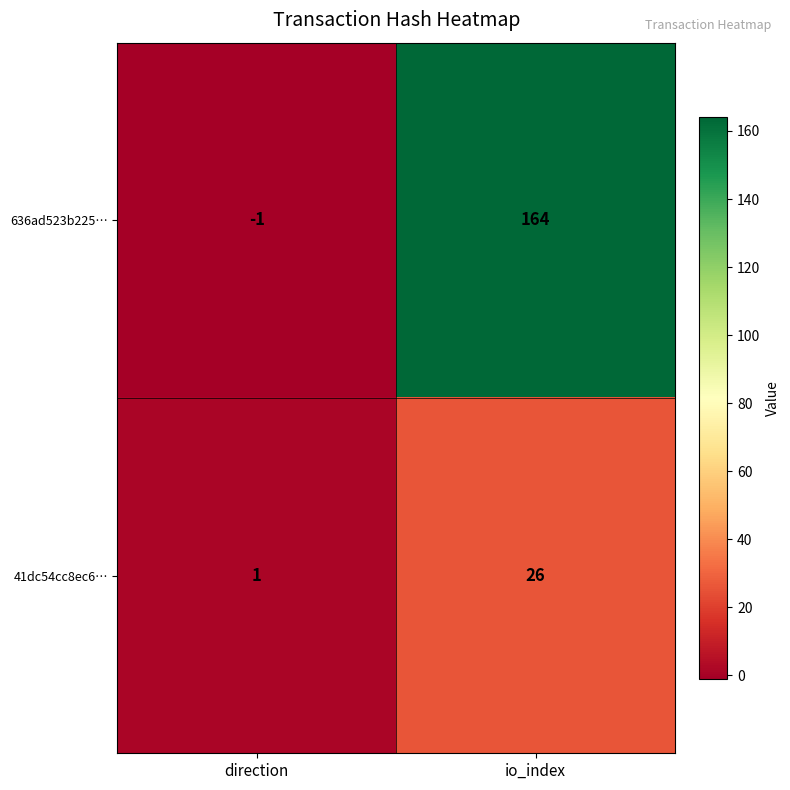

What is the difference between the 636ad523b225… values at direction and io_index?

165